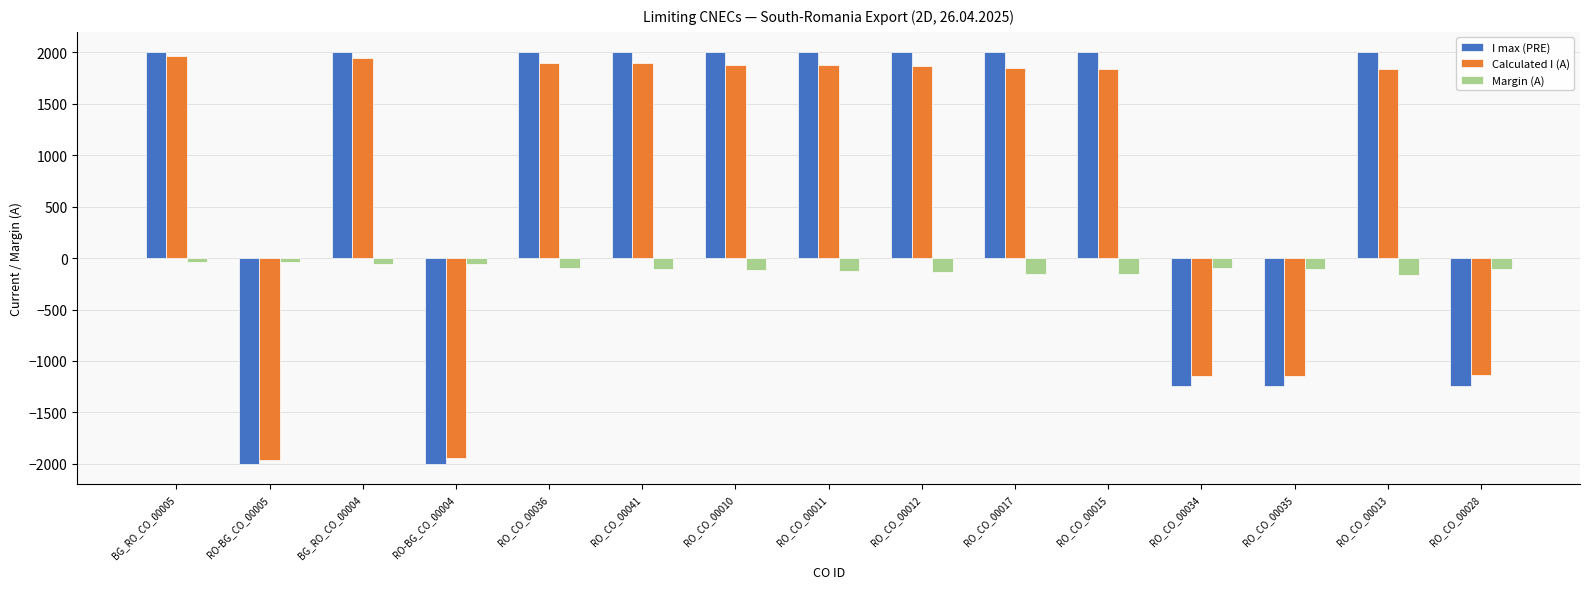

What is the minimum value for Calculated I (A)?

-1959